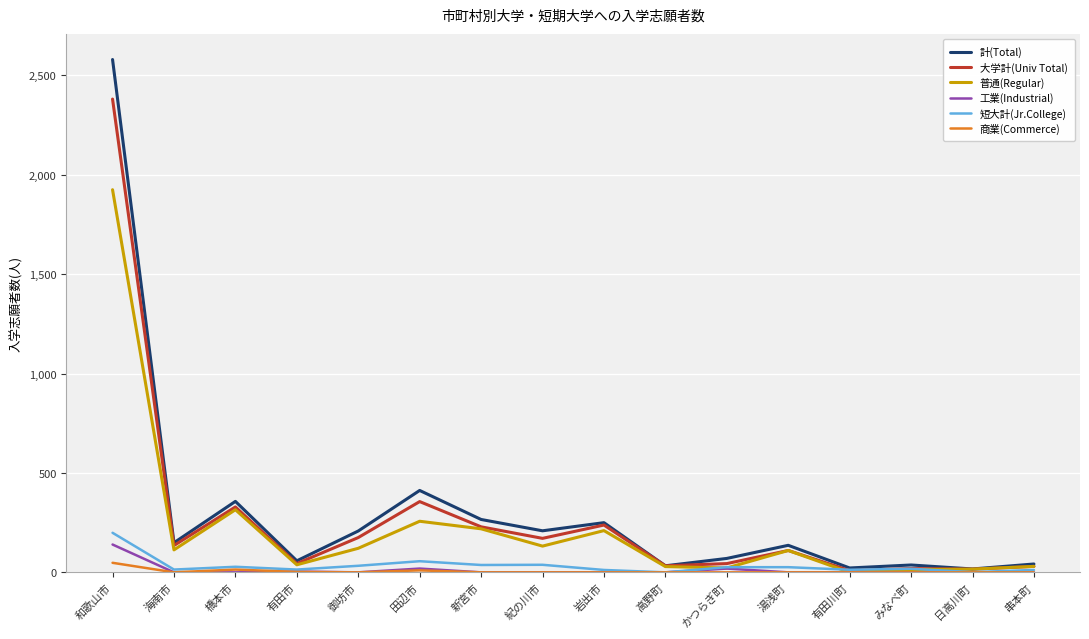

Which series has the largest total across all categories?

計(Total)